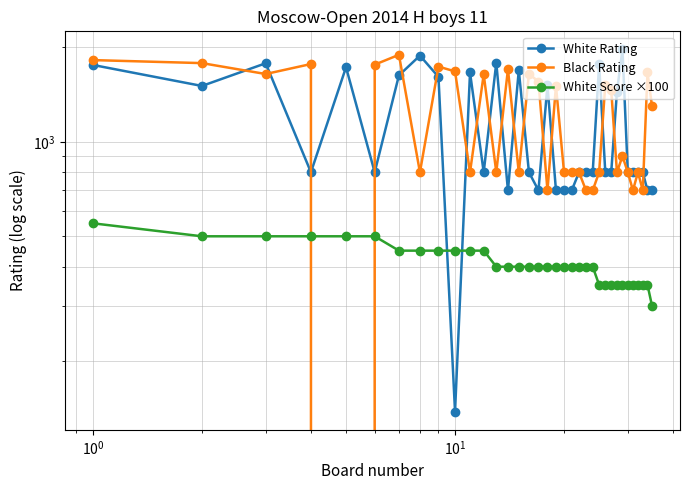

What is the value of the White Rating point at the 2nd from the left?

1507